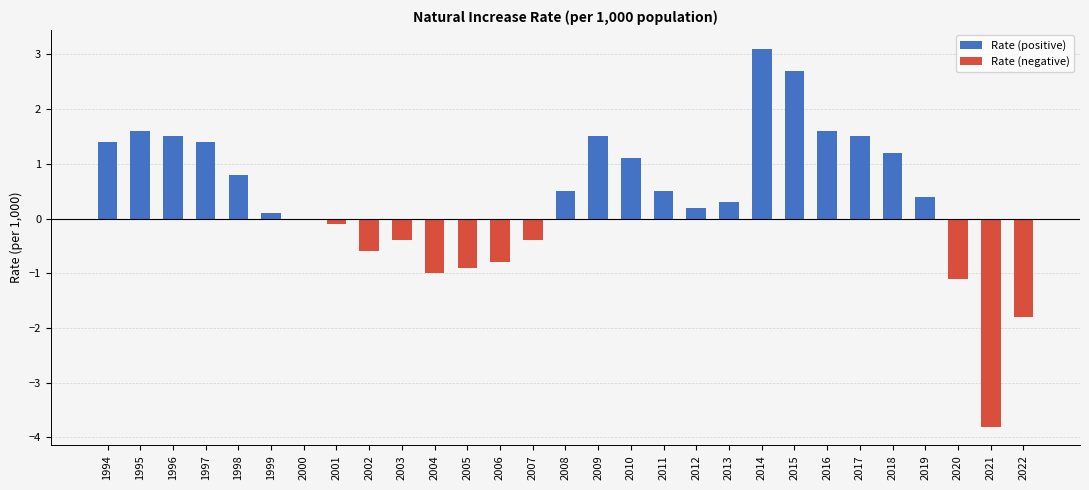

Rank the series at 2022 from lowest to highest value.

Rate (negative), Rate (positive)